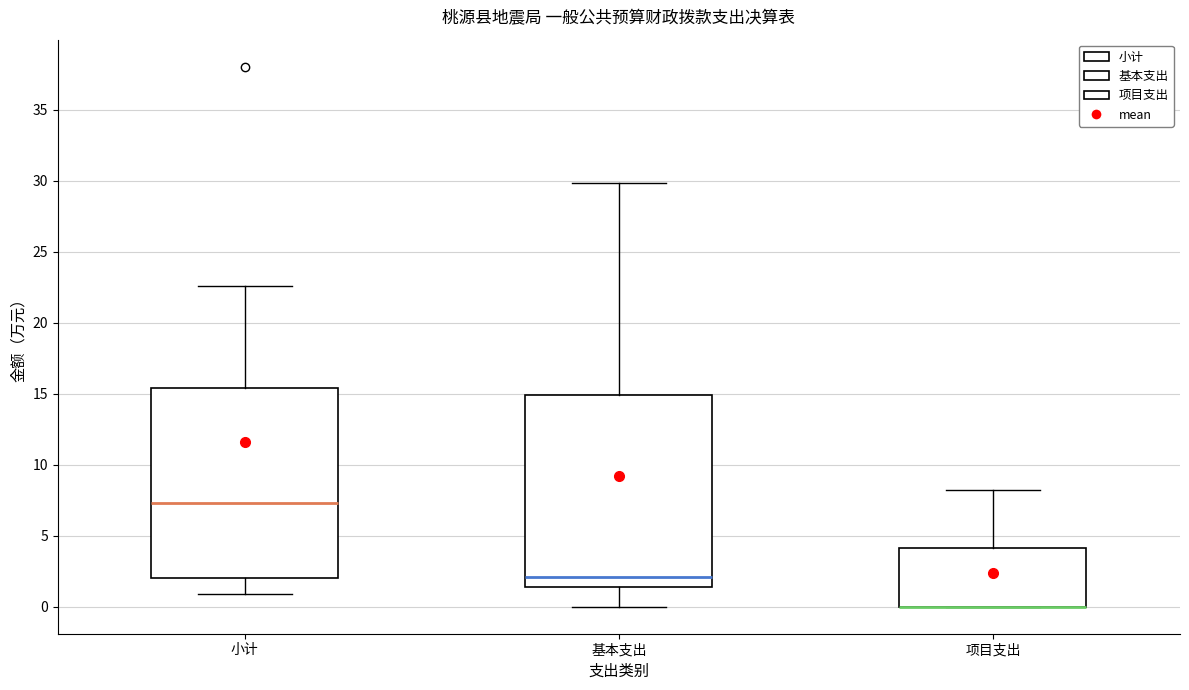

Where is the upper edge of the box for 项目支出 on the y-axis? The values are not printed on the chart, so give them approximately, as read against the axis.

4.0